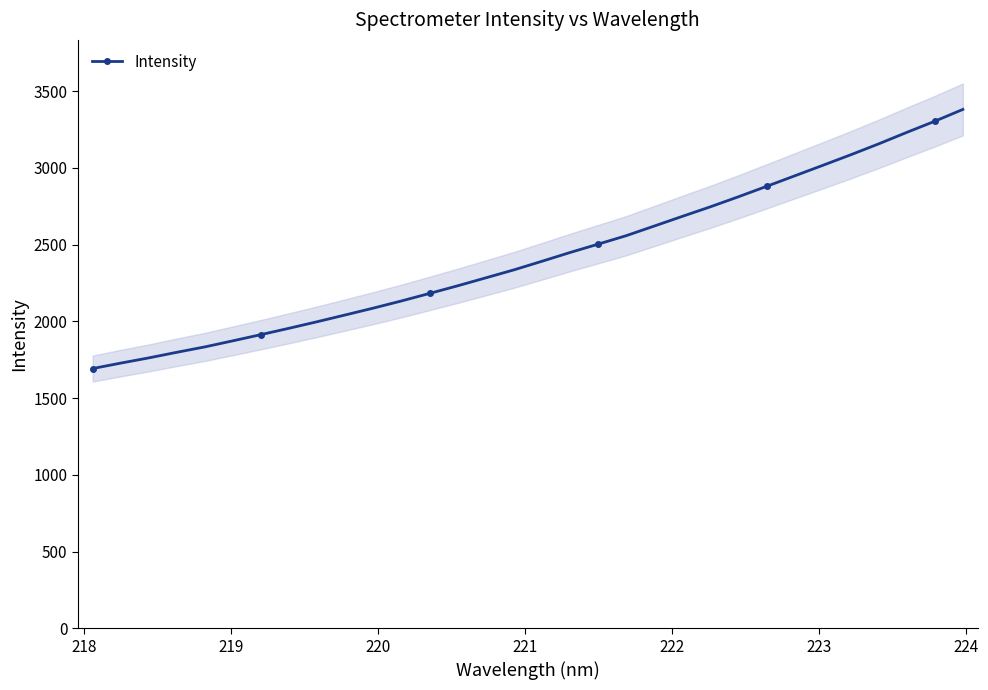

What is the value of the 18th point from the left?

2448.5